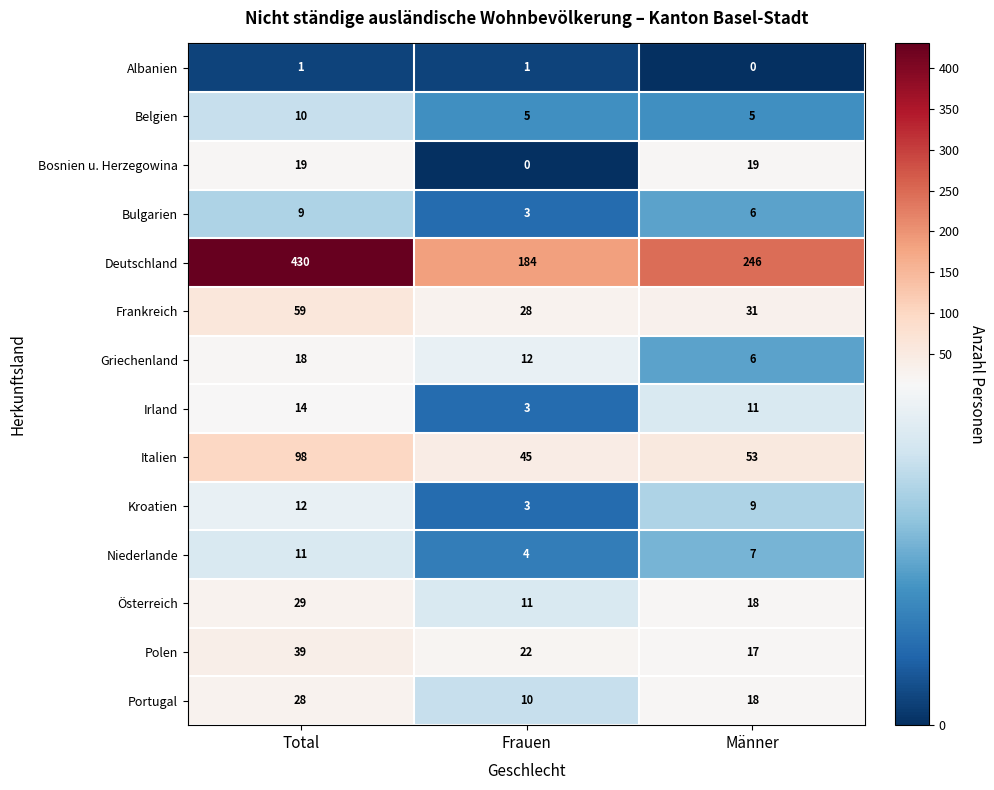

Count the Bulgarien values in the range 3 to 9.

3